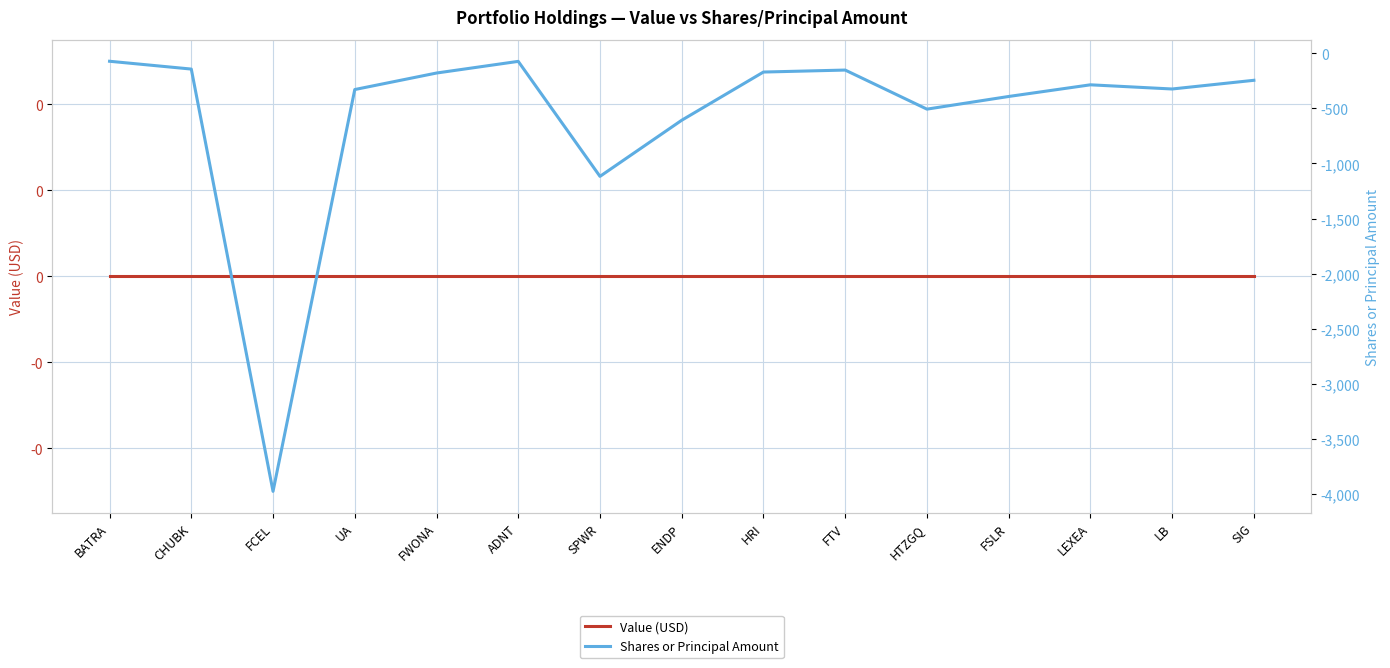

What is the lowest value of the Shares or Principal Amount series?

-3979